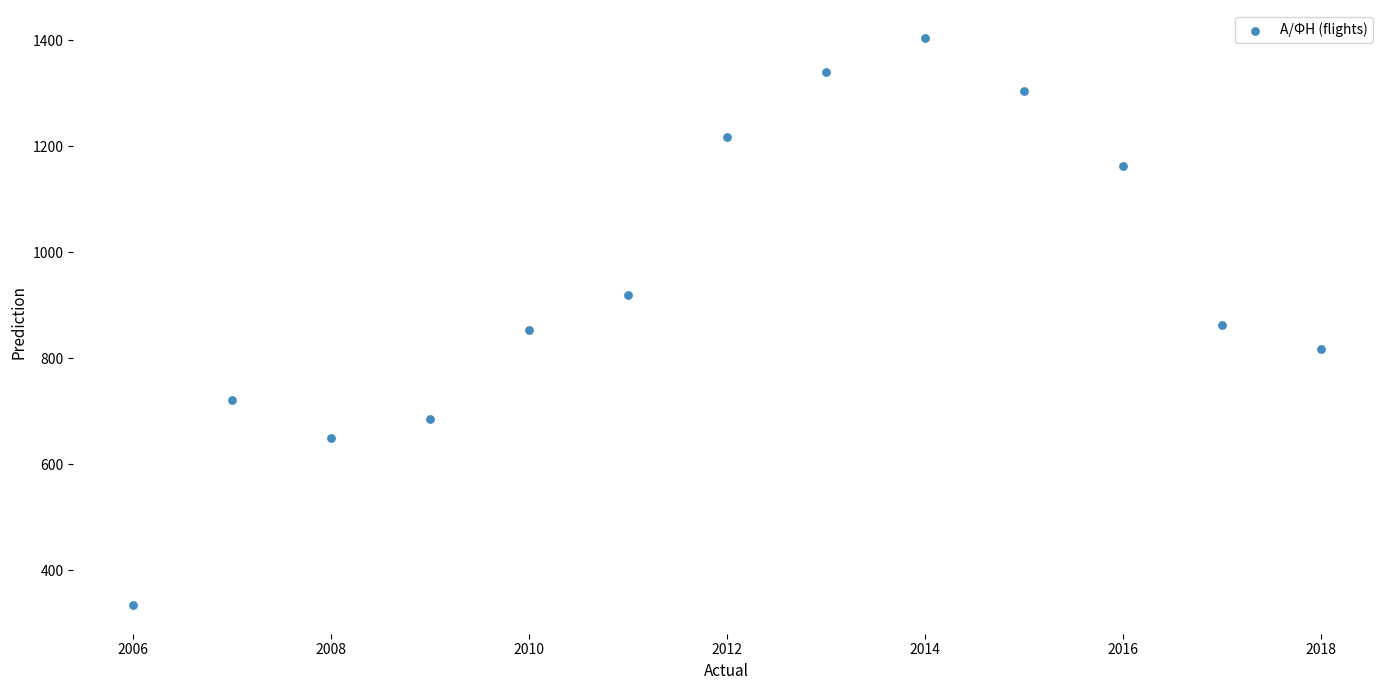

What is the range of X values (max minus min)?

12